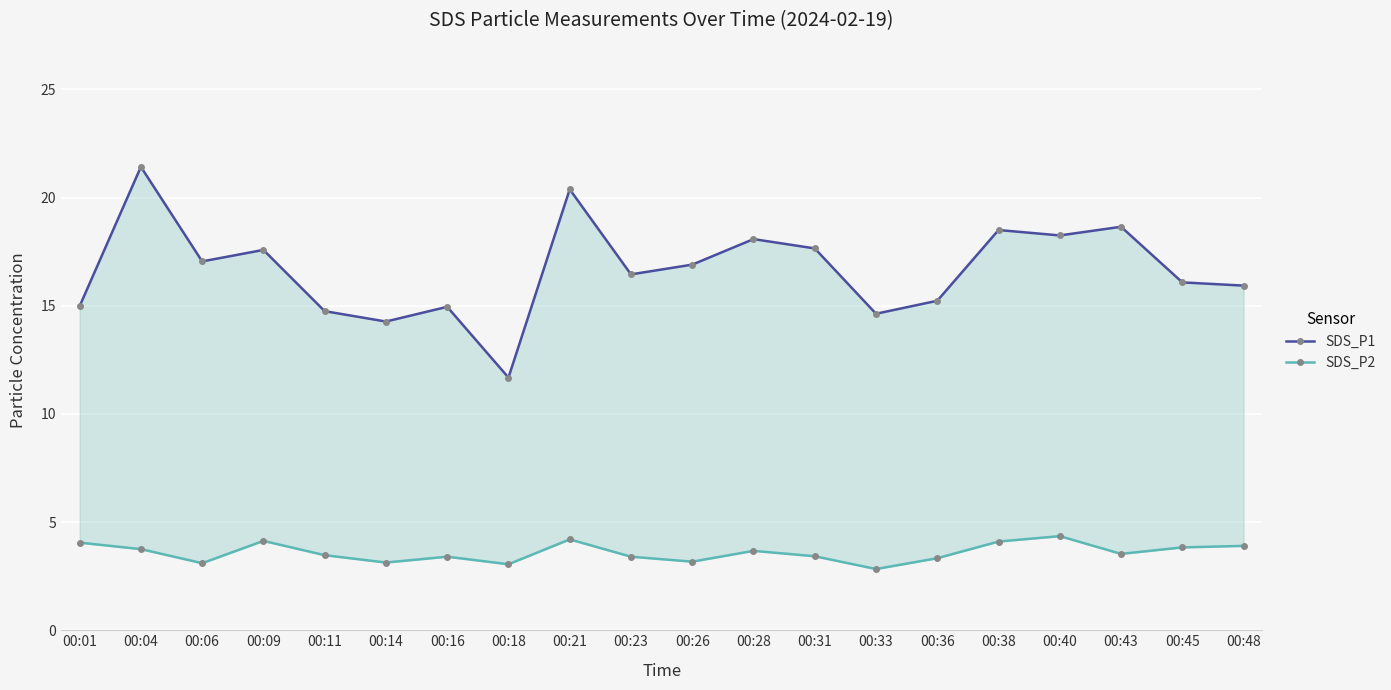

Where is the first local maximum for SDS_P1?

00:04